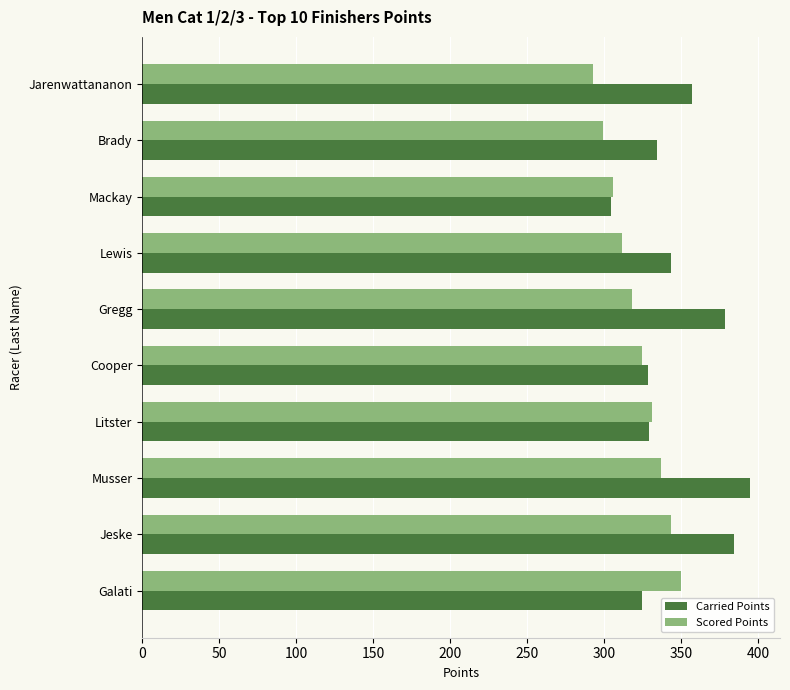

What are all the series names shown in the legend?

Carried Points, Scored Points